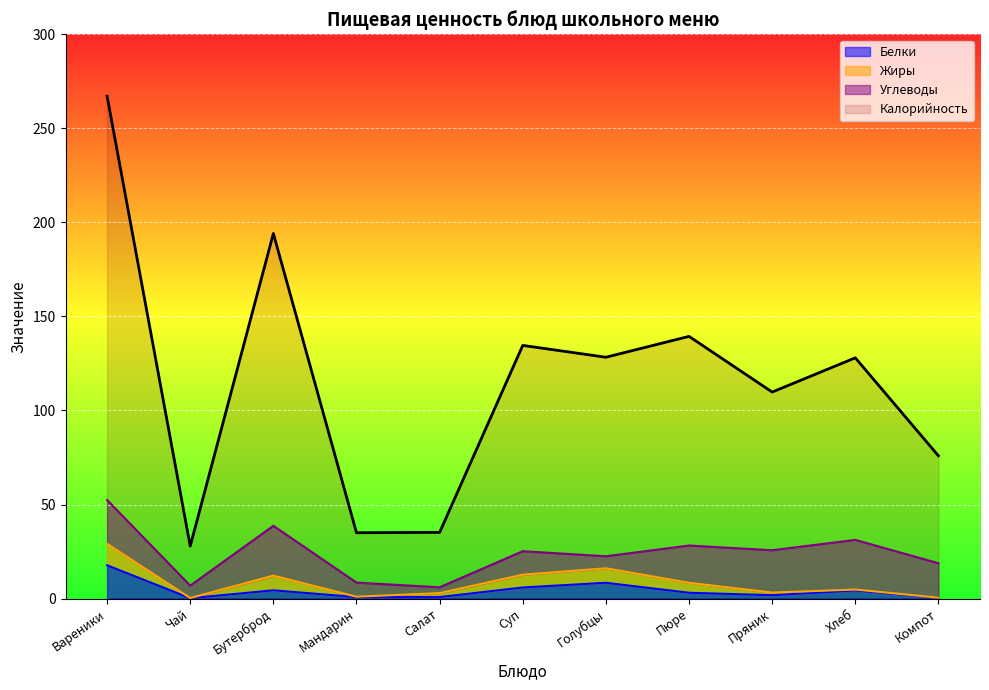

Where is the first local maximum for Белки?

Бутерброд